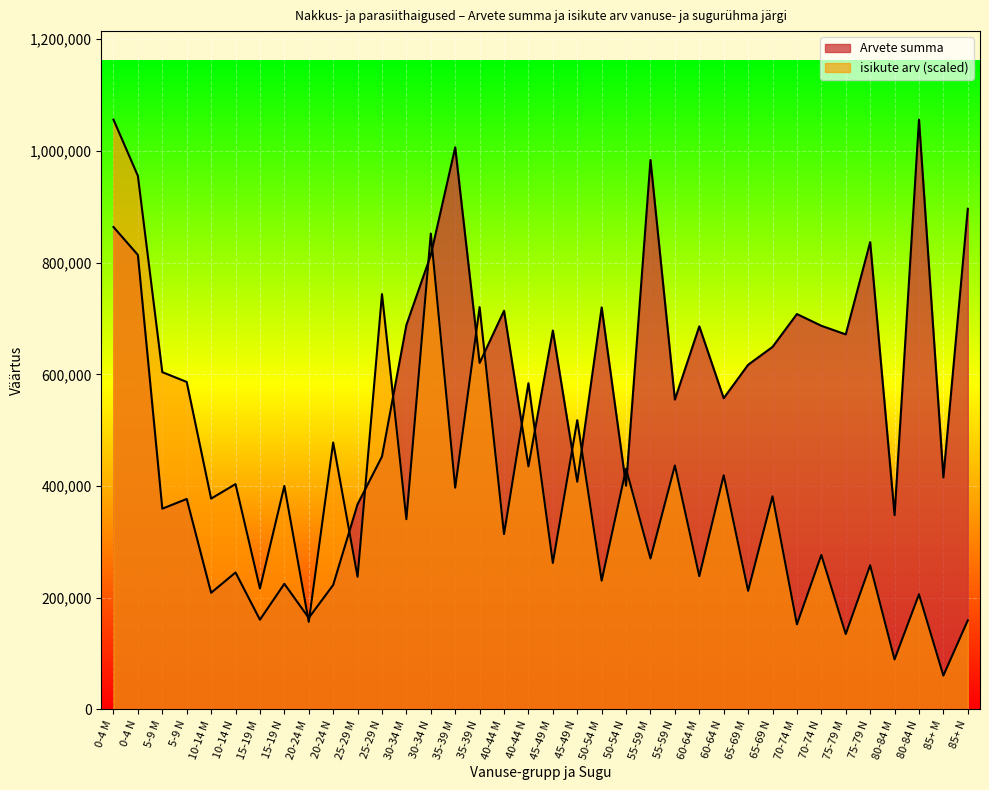

What is the value of the isikute arv point at the 23rd from the left?

270394.3